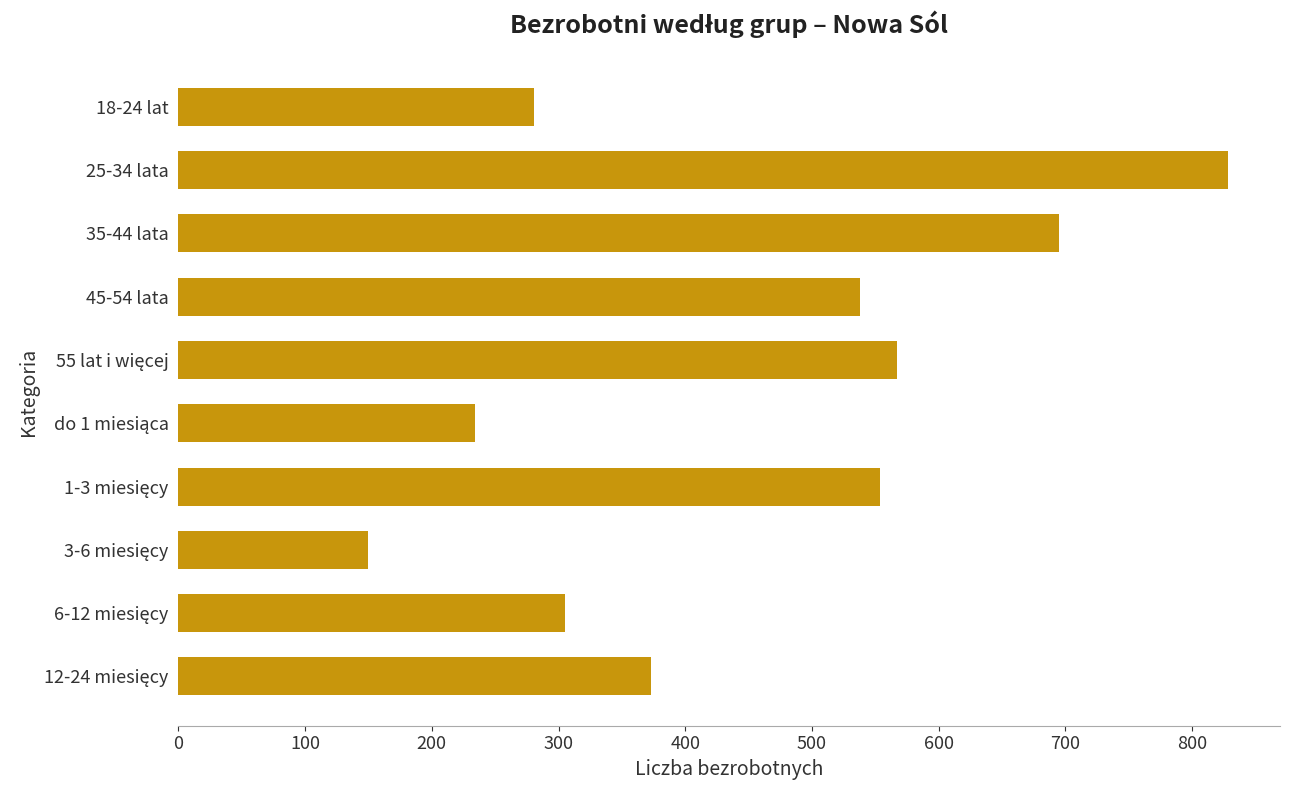

Read the value at 18-24 lat.

281